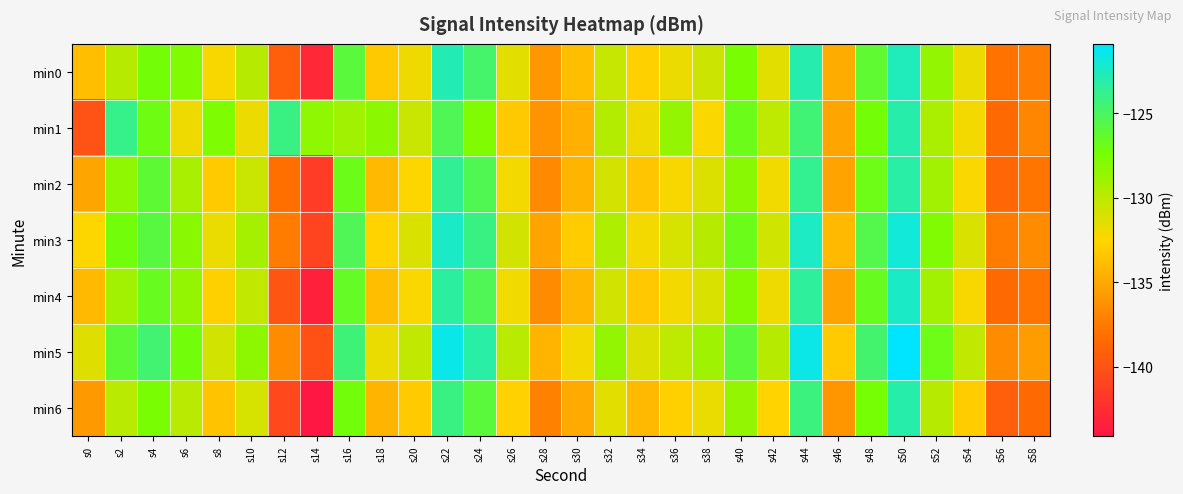

At how many categories does at least one series exceed -135?

28